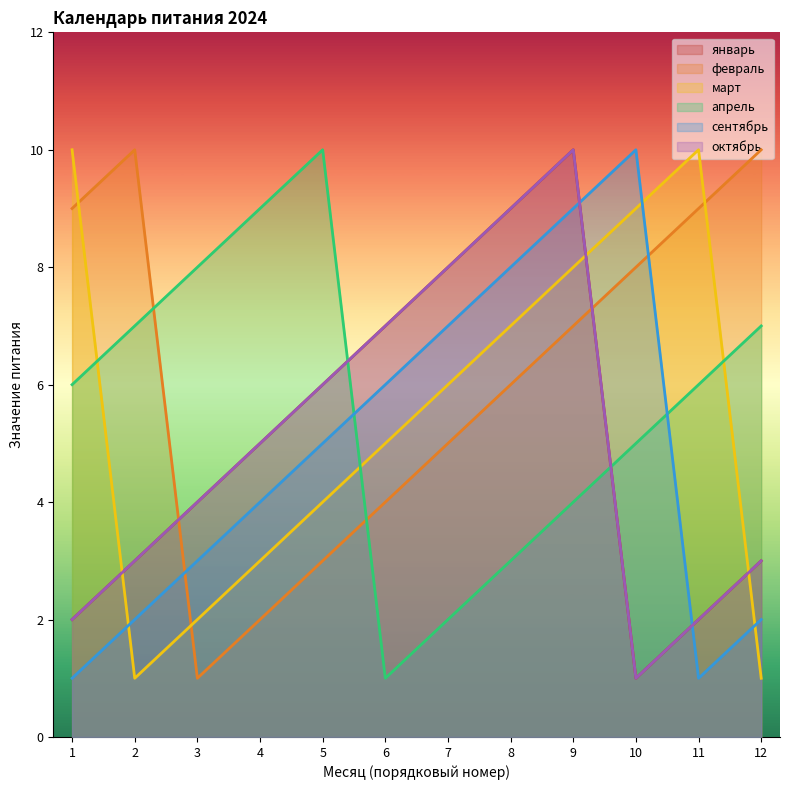

At which label does октябрь reach its peak?

9